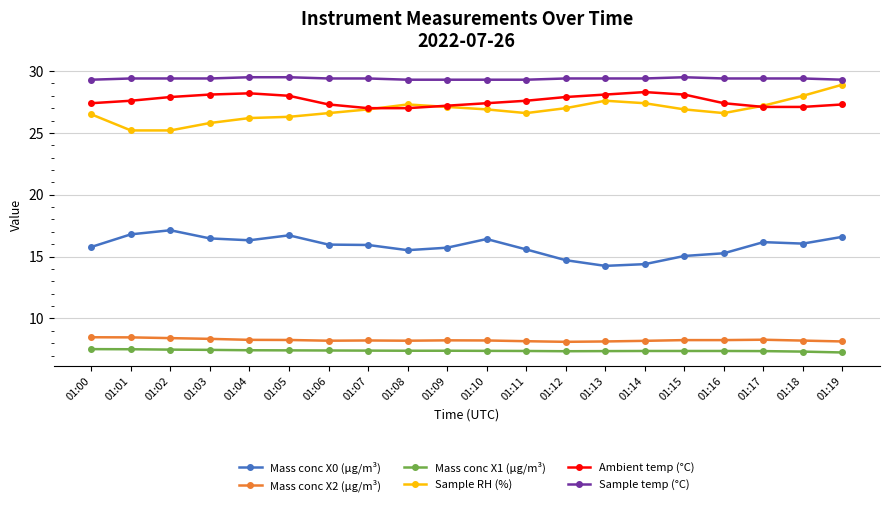

What is the minimum value for Sample temp (°C)?

29.3